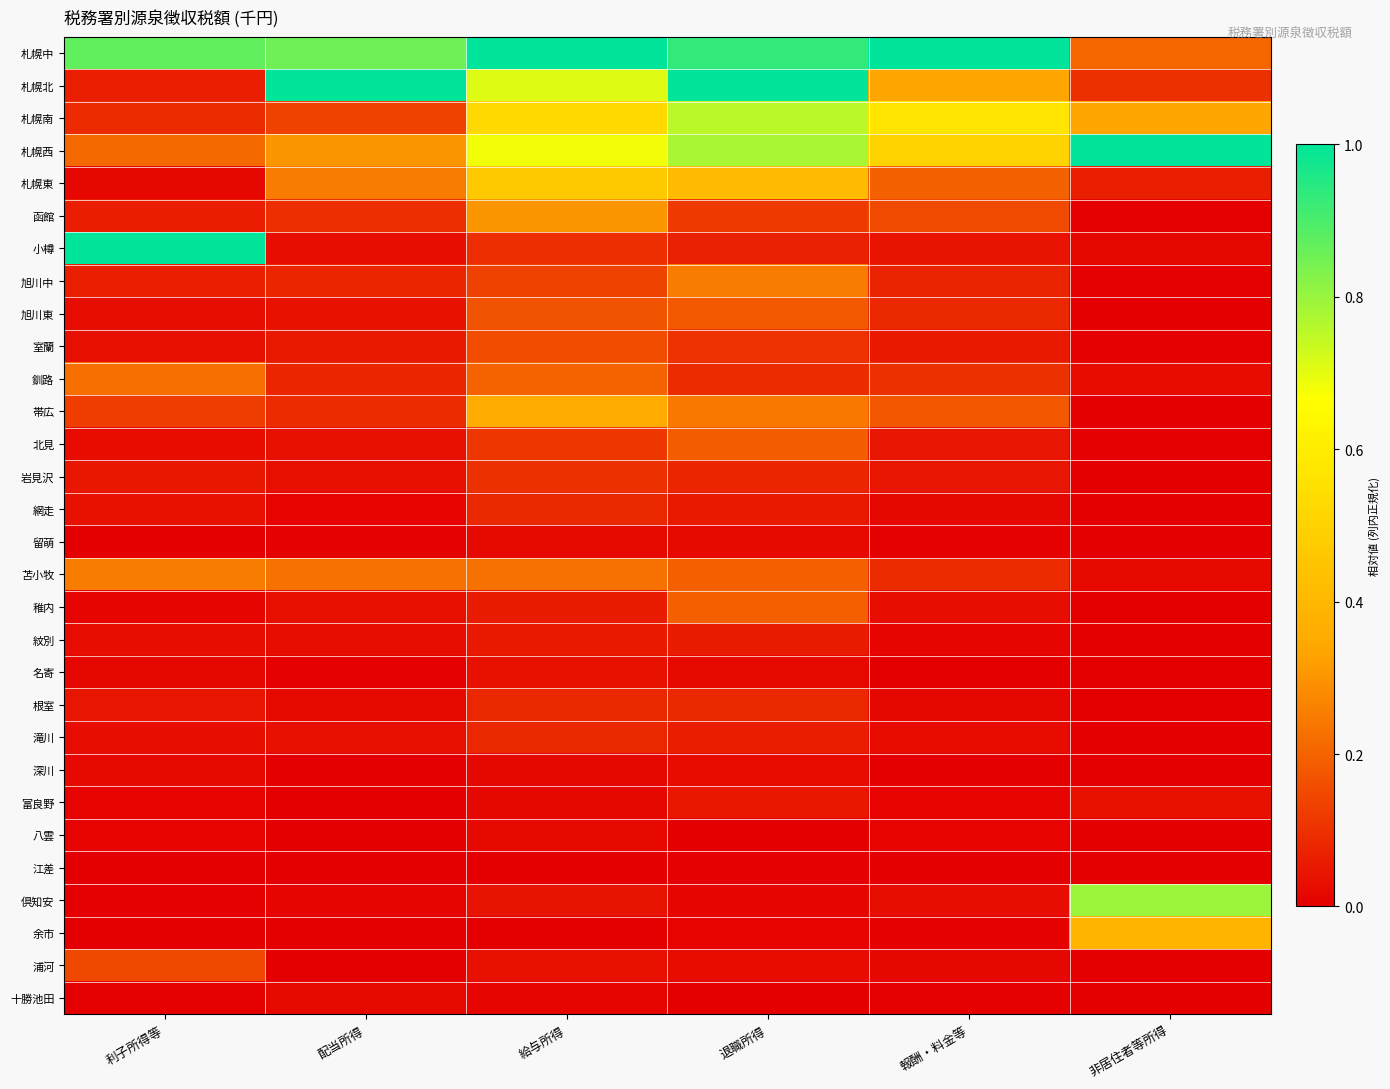

At 報酬・料金等, list the series in order from smallest to largest.

江差, 深川, 名寄, 余市, 留萌, 十勝池田, 八雲, 富良野, 紋別, 根室, 浦河, 網走, 滝川, 稚内, 倶知安, 小樽, 北見, 岩見沢, 室蘭, 旭川中, 旭川東, 苫小牧, 釧路, 函館, 帯広, 札幌東, 札幌北, 札幌西, 札幌南, 札幌中